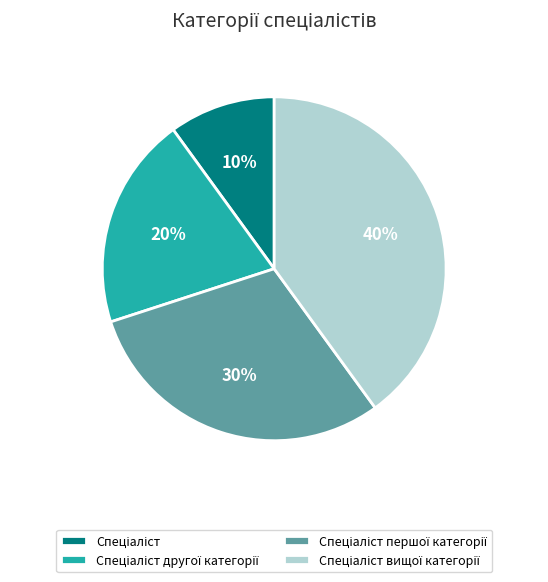

To the nearest percent, what is the difference between the largest and smallest slice percentages?

30%